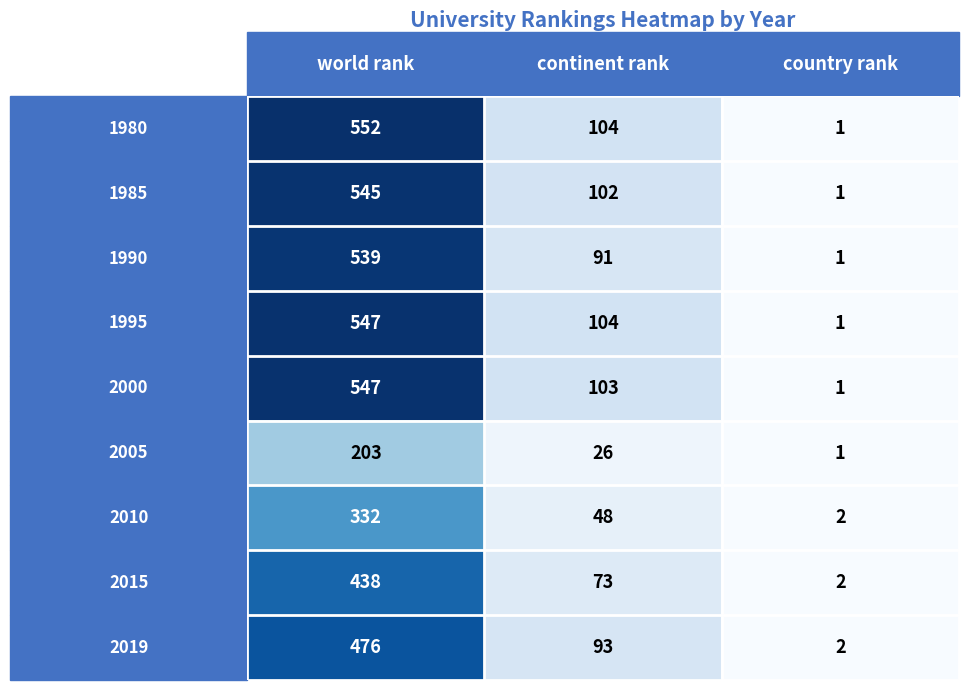

What is the maximum value shown in the chart?

552